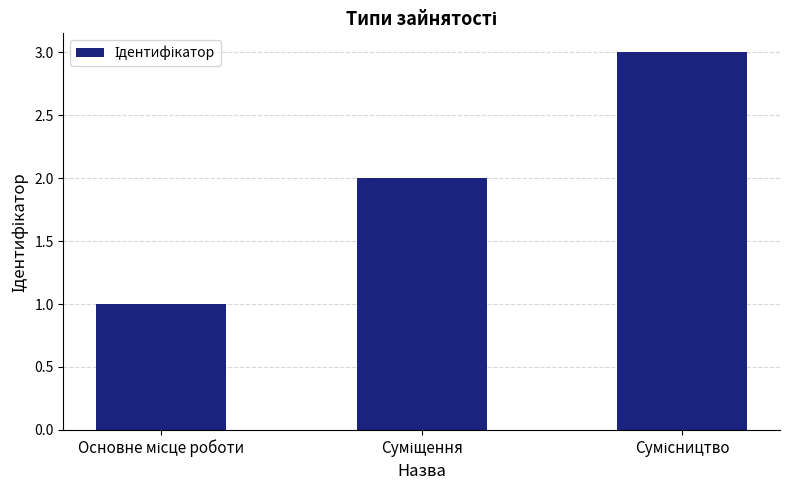

What is the greatest value displayed?

3